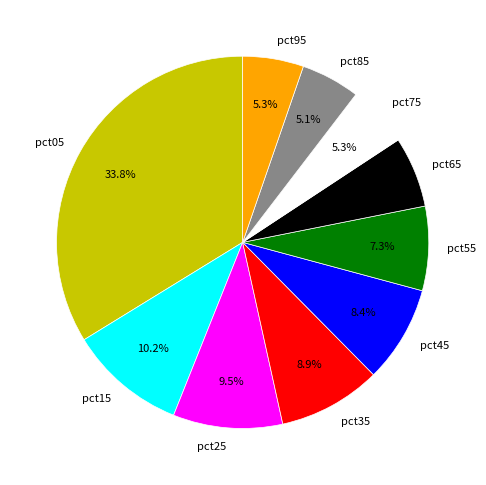

To the nearest percent, what percentage of the pie is pct55?

7%